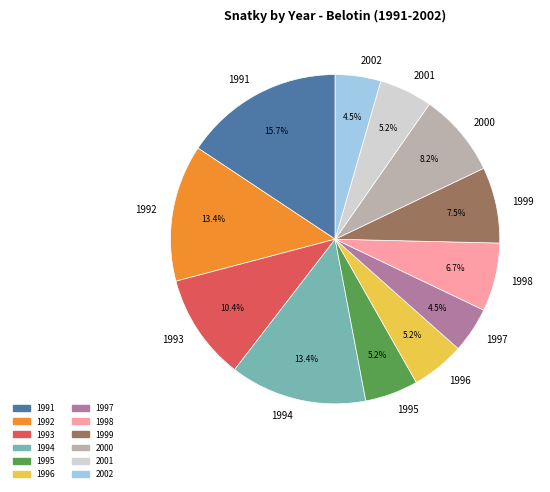

How many slices are in this pie chart?

12